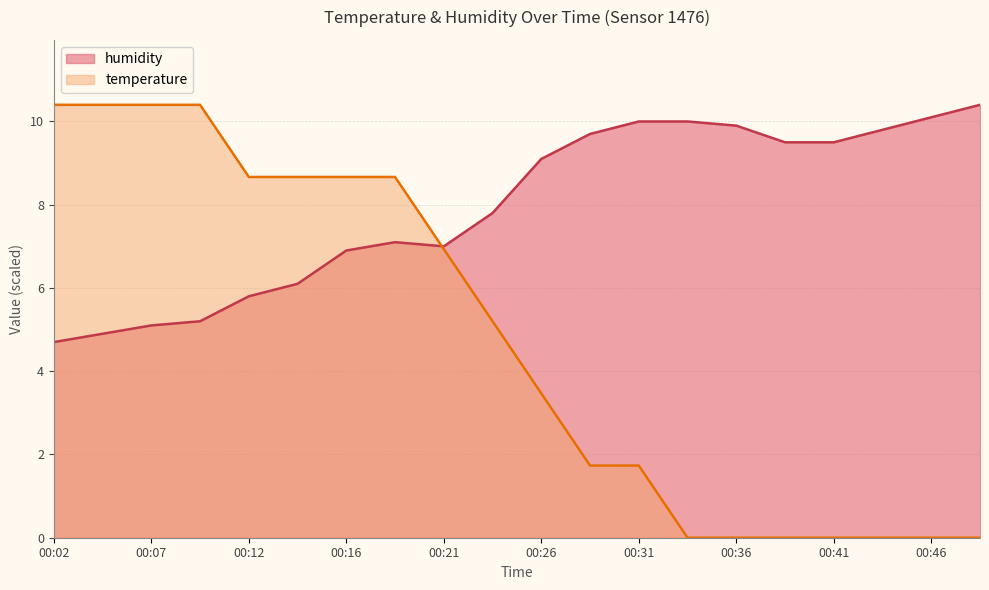

List the series in order of their overall mean, lowest first.

temperature, humidity